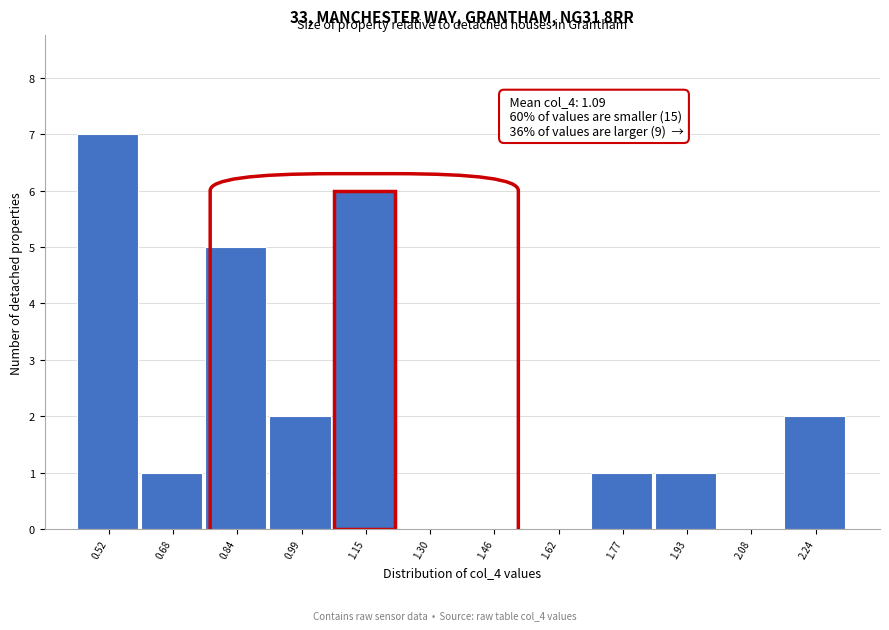

Reading right to left, extract all data points from this chart.

2.24=2	2.08=0	1.93=1	1.77=1	1.62=0	1.46=0	1.30=0	1.15=6	0.99=2	0.84=5	0.68=1	0.52=7